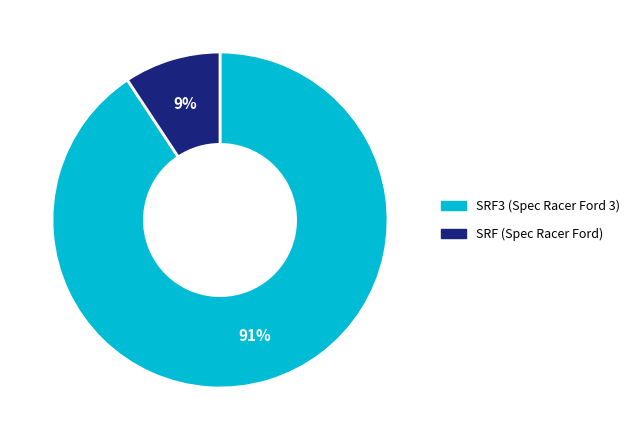

Is there a majority slice in this chart?

Yes